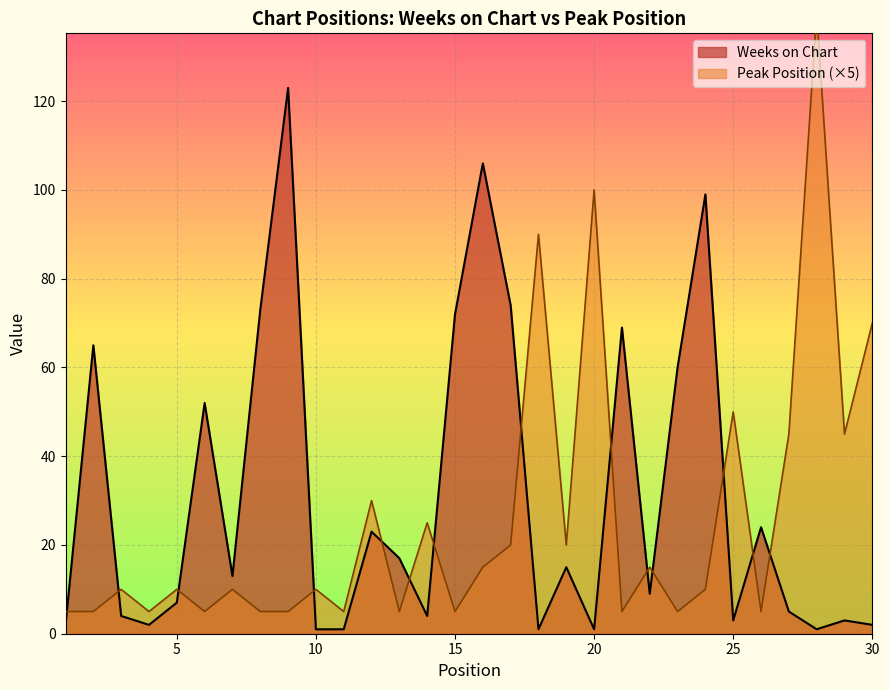

What is the difference between the Weeks on Chart values at 13 and 4?

15